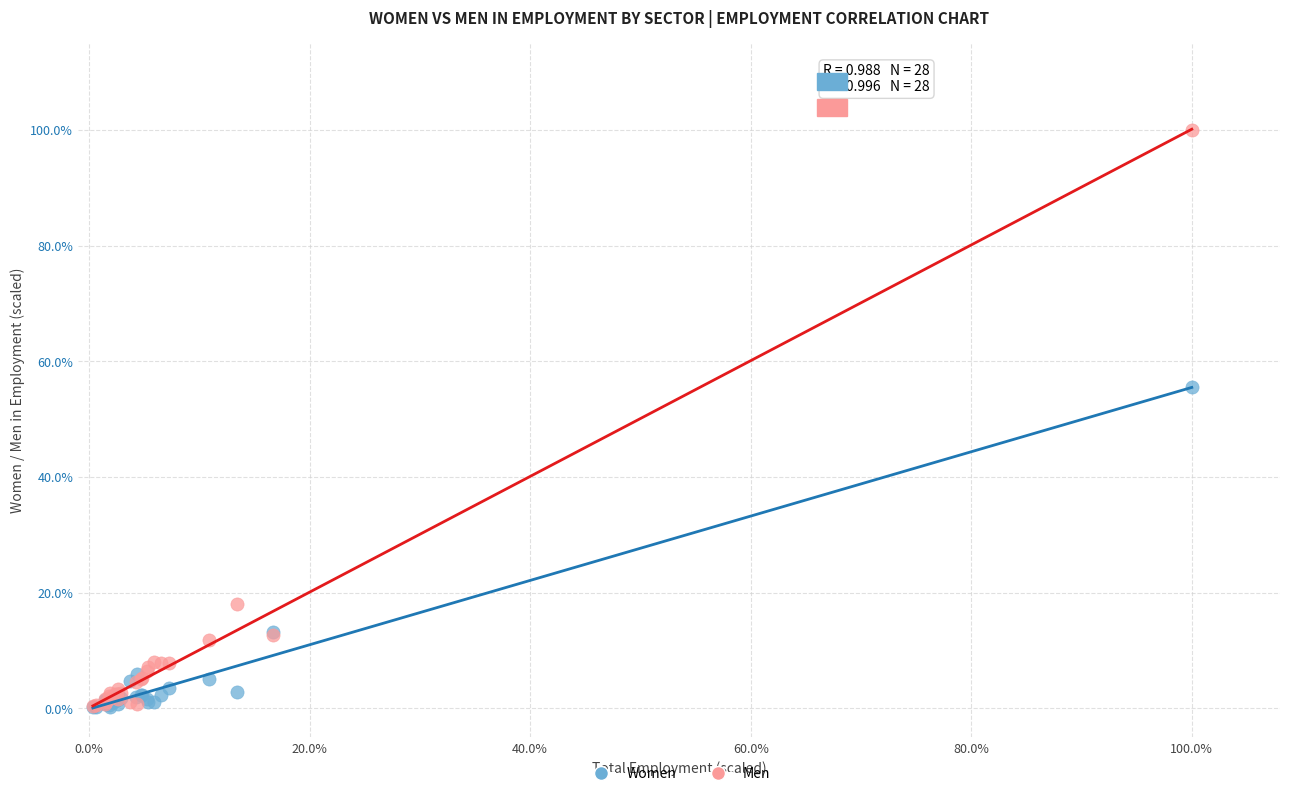

Which series has the largest Y range (max minus min)?

Men